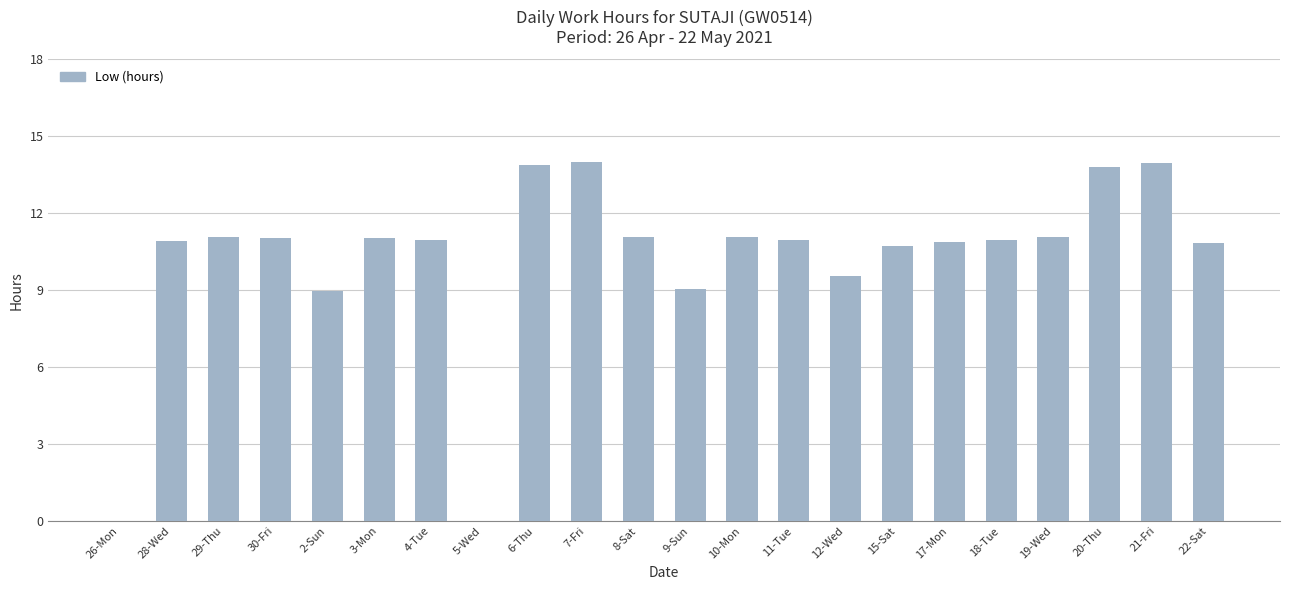

Are the bars horizontal?

No